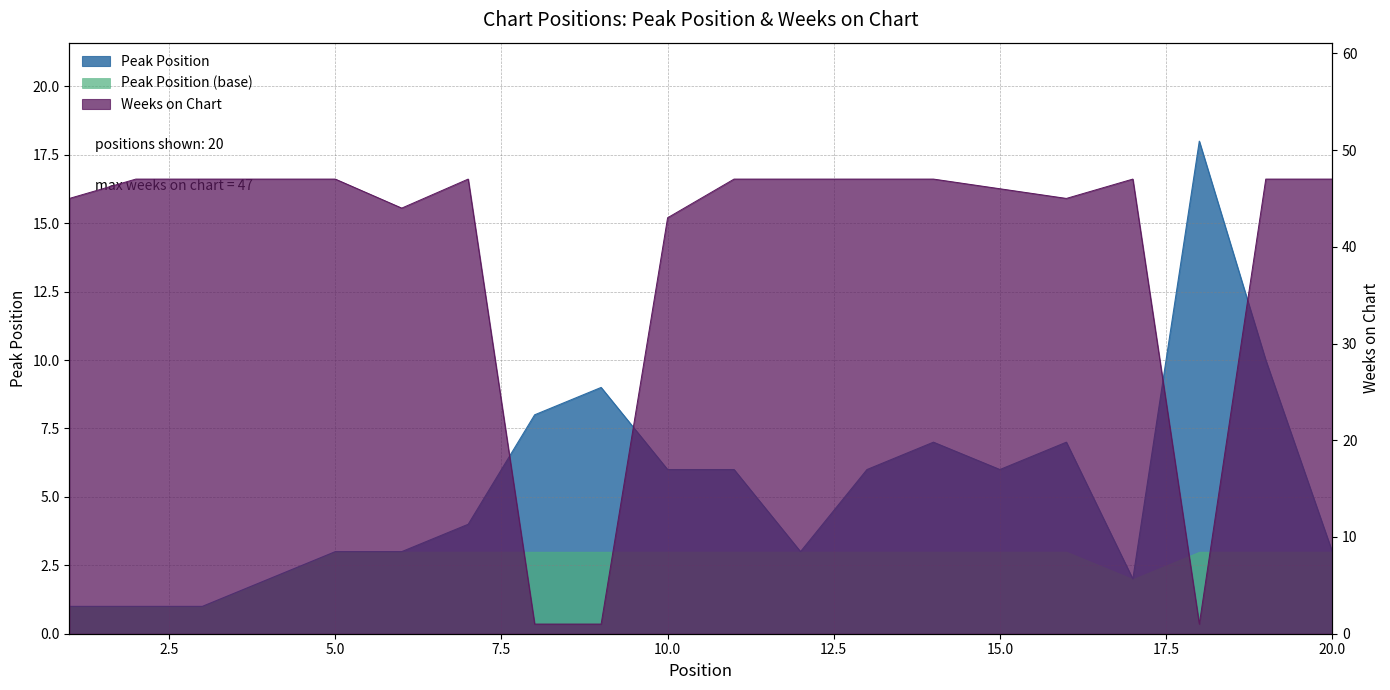

Reading left to right, extract all data points from this chart.

Peak Position: 1=1	2=1	3=1	4=2	5=3	6=3	7=4	8=8	9=9	10=6	11=6	12=3	13=6	14=7	15=6	16=7	17=2	18=18	19=10	20=3
Weeks on Chart: 1=45	2=47	3=47	4=47	5=47	6=44	7=47	8=1	9=1	10=43	11=47	12=47	13=47	14=47	15=46	16=45	17=47	18=1	19=47	20=47